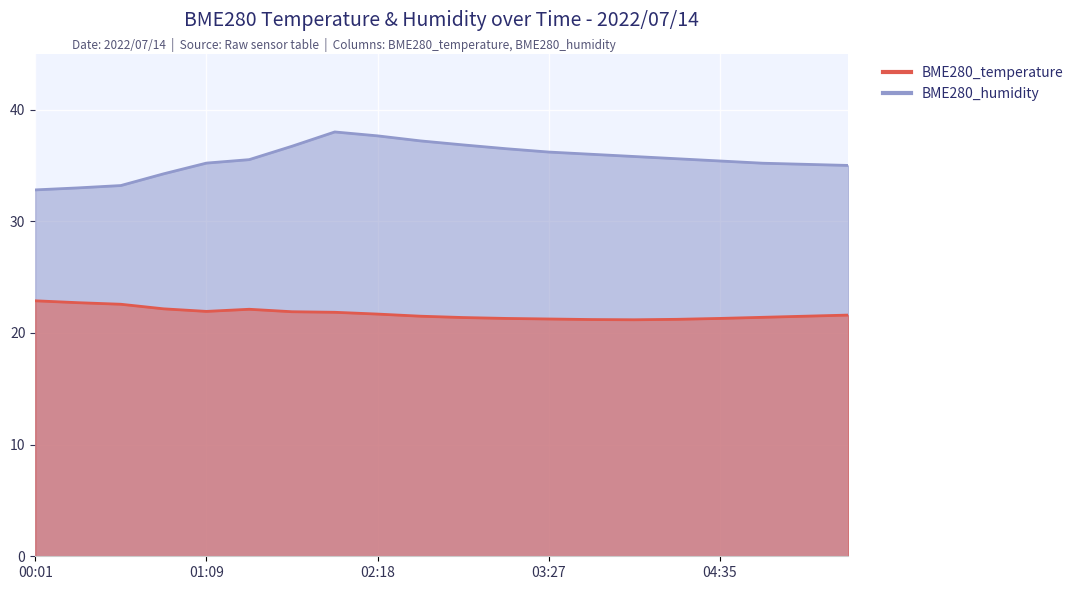

The value of BME280_humidity at 00:52 is 34.2. True or false?

True